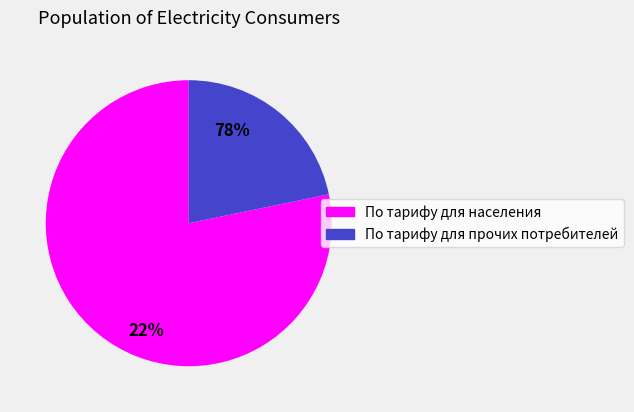

Does 16 account for over 50% of the chart?

No